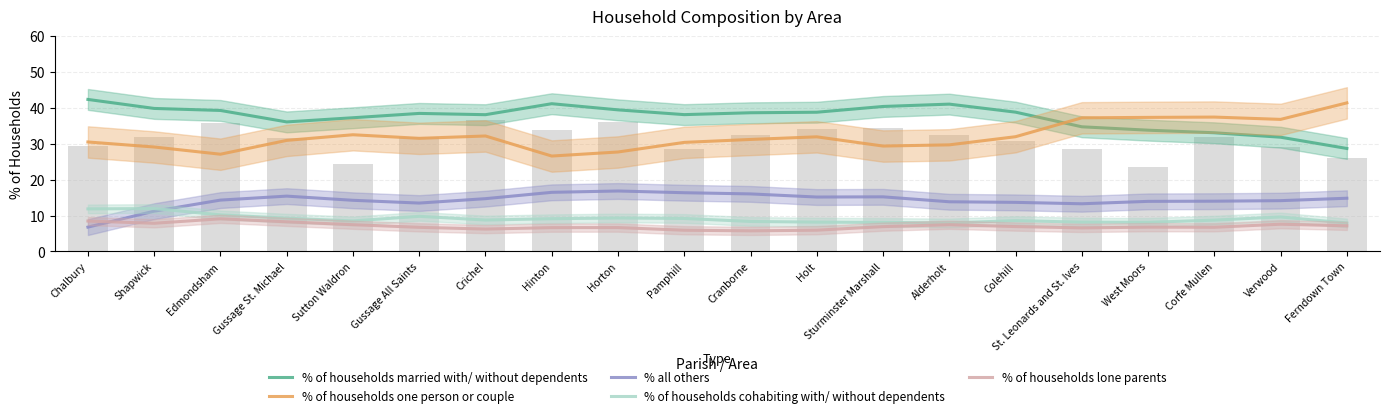

Rank the series at Colehill from lowest to highest value.

% of households lone parents, % of households cohabiting with/ without dependents, % all others, % of households one person or couple, % of households married with/ without dependents